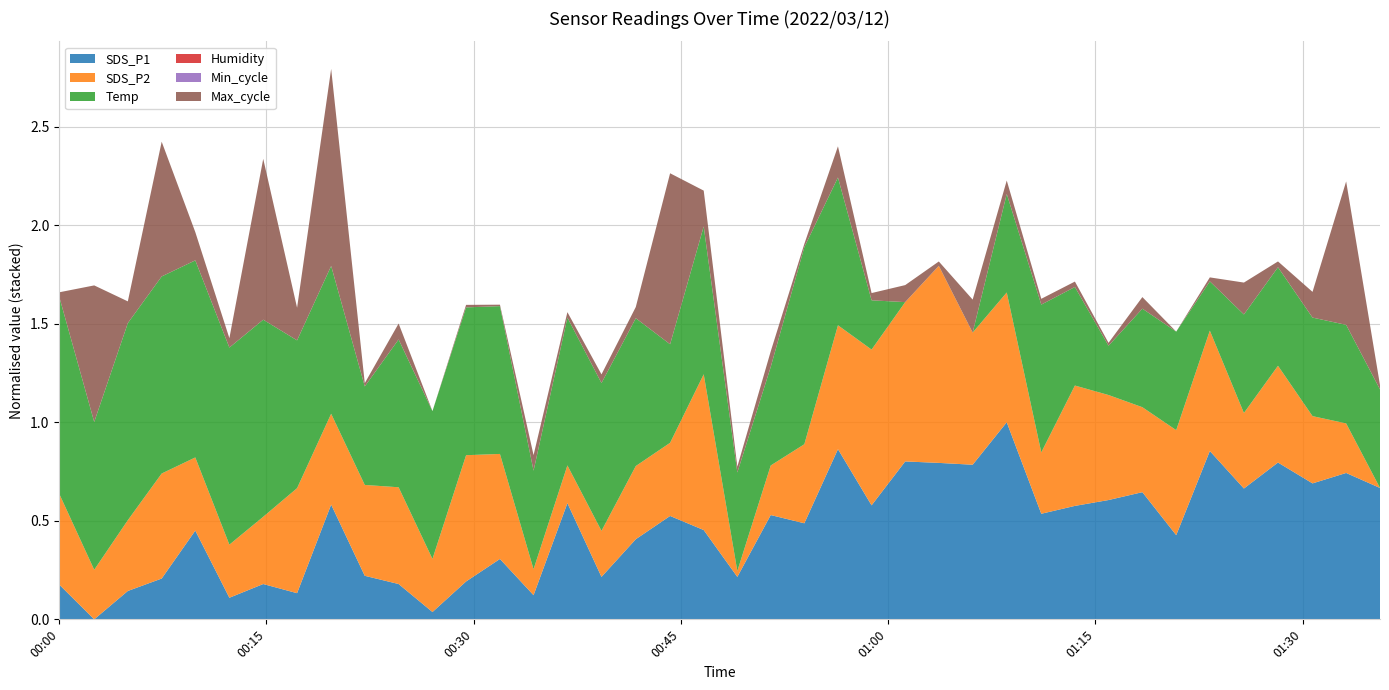

Reading right to left, extract all data points from this chart.

SDS_P1: 14.4	15.2	14.7	15.8	14.4	16.4	11.8	14.2	13.8	13.4	13.0	18.0	15.7	15.8	15.9	13.5	16.6	12.5	12.9	9.6	12.1	12.9	11.6	9.6	13.6	8.6	10.6	9.3	7.7	9.2	9.6	13.5	8.7	9.2	8.4	12.1	9.5	8.8	7.2	9.2
SDS_P2: 3.6	4.0	4.2	4.4	4.2	4.6	4.5	4.3	4.5	4.6	4.1	4.7	4.7	5.2	4.9	4.9	4.6	4.2	4.0	3.6	4.9	4.2	4.2	4.0	3.9	3.8	4.5	4.7	4.0	4.4	4.3	4.3	4.5	4.2	4.0	4.2	4.5	4.2	4.0	4.3
Temp: 9.2	9.2	9.2	9.2	9.2	9.1	9.2	9.2	9.1	9.2	9.3	9.2	9.0	9.0	9.0	9.1	9.3	9.4	9.2	9.2	9.3	9.2	9.3	9.3	9.3	9.2	9.3	9.3	9.3	9.3	9.2	9.3	9.3	9.4	9.4	9.4	9.4	9.4	9.3	9.4
Humidity: 99.9	99.9	99.9	99.9	99.9	99.9	99.9	99.9	99.9	99.9	99.9	99.9	99.9	99.9	99.9	99.9	99.9	99.9	99.9	99.9	99.9	99.9	99.9	99.9	99.9	99.9	99.9	99.9	99.9	99.9	99.9	99.9	99.9	99.9	99.9	99.9	99.9	99.9	99.9	99.9
Min_cycle: 28.0	28.0	28.0	28.0	28.0	28.0	28.0	28.0	28.0	28.0	28.0	28.0	28.0	28.0	28.0	28.0	28.0	28.0	28.0	28.0	28.0	28.0	28.0	28.0	28.0	28.0	28.0	28.0	28.0	28.0	28.0	28.0	28.0	28.0	28.0	28.0	28.0	28.0	28.0	28.0
Max_cycle: 20030.0	20414.0	20089.0	20034.0	20106.0	20029.0	20018.0	20050.0	20026.0	20033.0	20034.0	20055.0	20109.0	20030.0	20065.0	20038.0	20104.0	20027.0	20061.0	20034.0	20117.0	20490.0	20049.0	20042.0	20033.0	20061.0	20022.0	20025.0	20018.0	20062.0	20027.0	20562.0	20108.0	20462.0	20044.0	20096.0	20390.0	20078.0	20395.0	20030.0